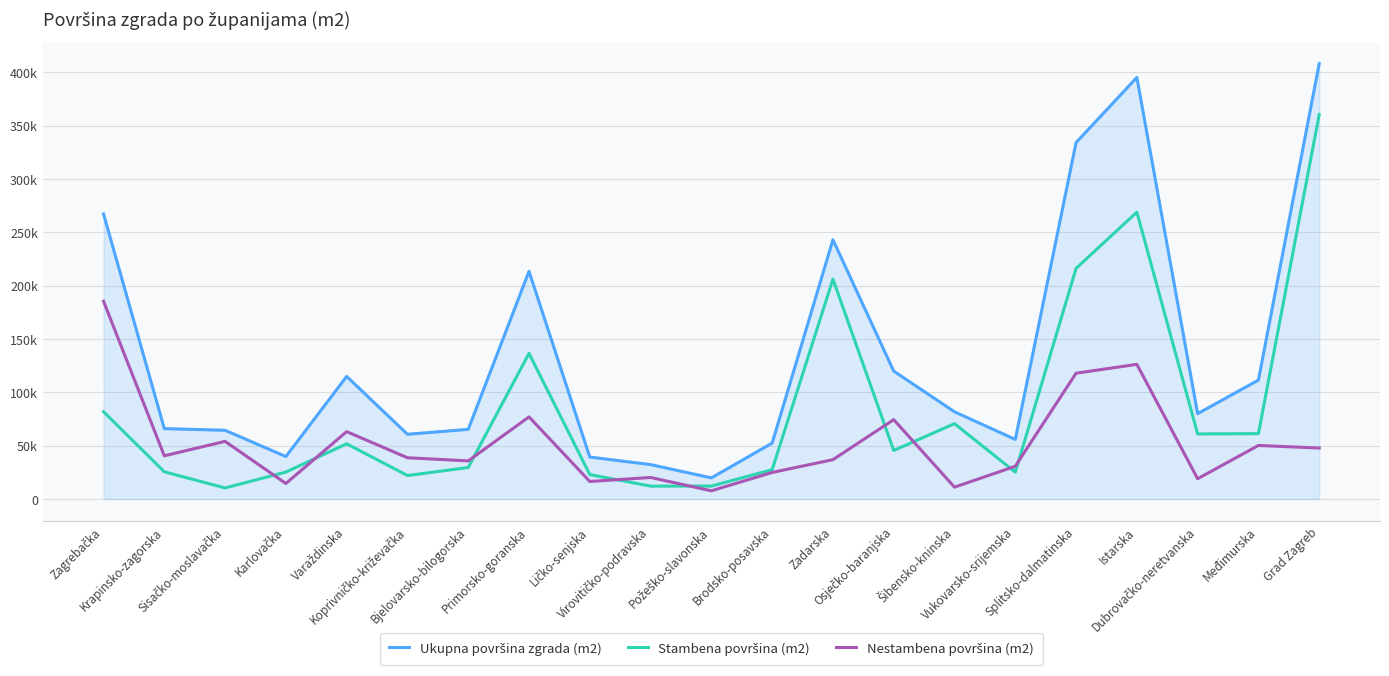

Which label corresponds to the smallest value in the chart?

Požeško-slavonska